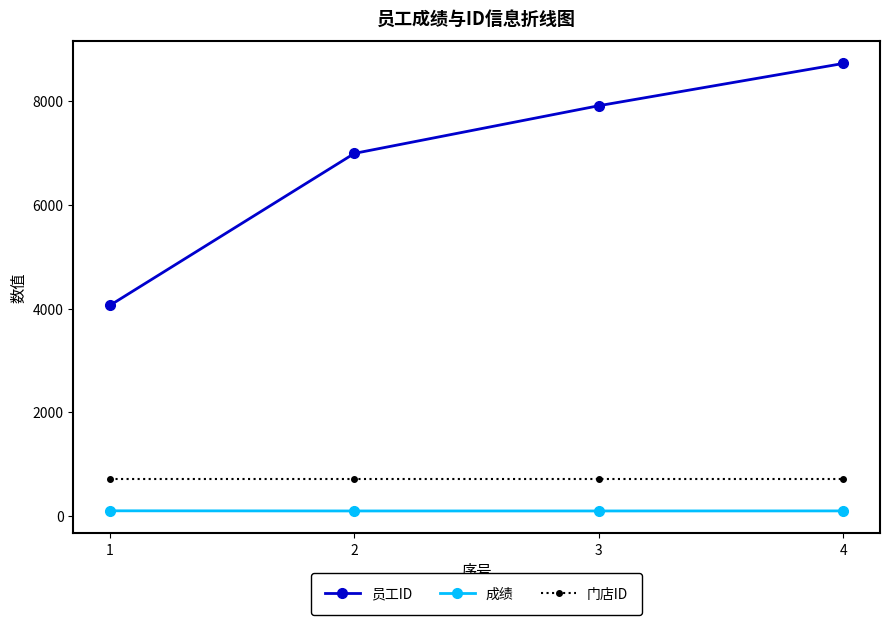

What are all the series names shown in the legend?

员工ID, 成绩, 门店ID